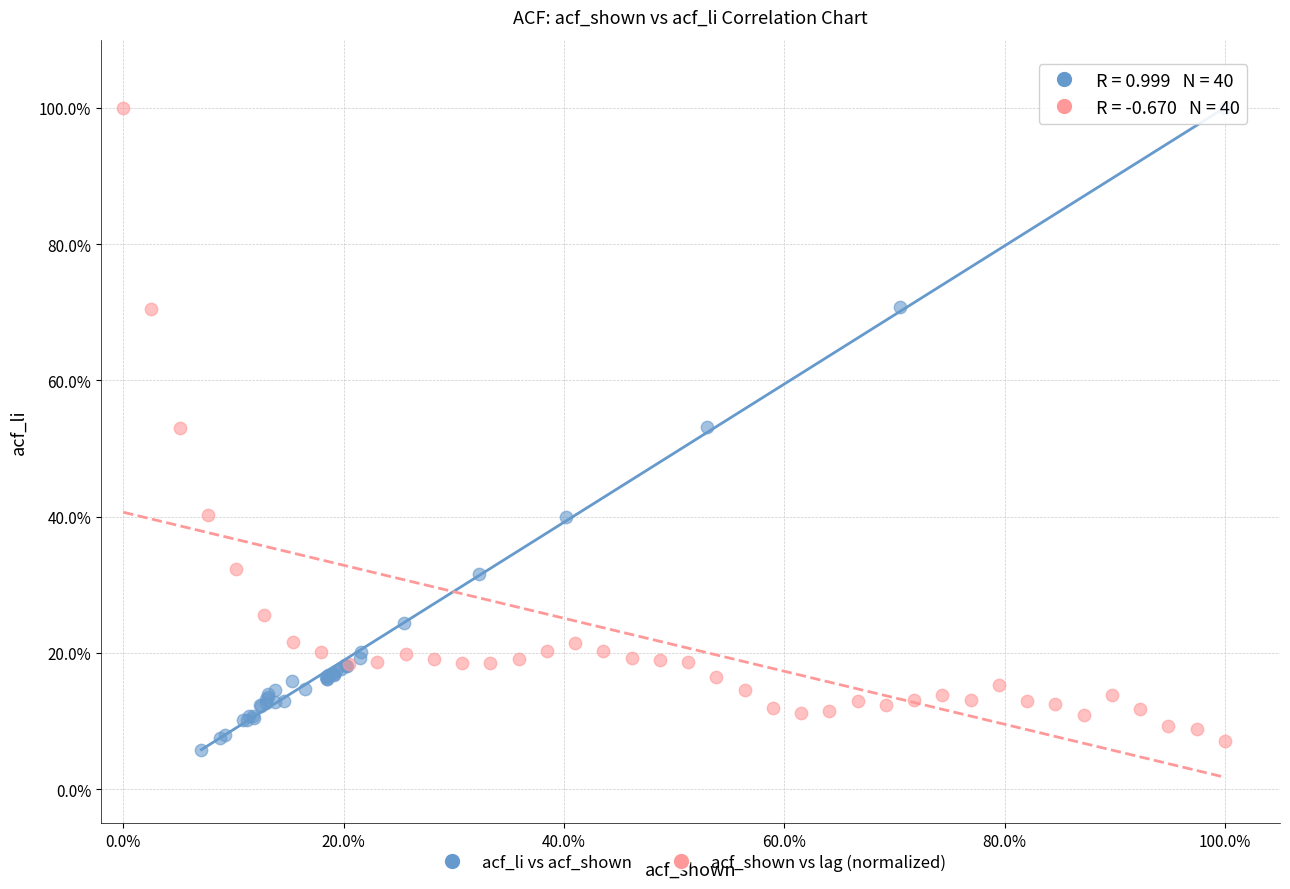

What are all the series names shown in the legend?

acf_li vs acf_shown, acf_shown vs lag (normalized)